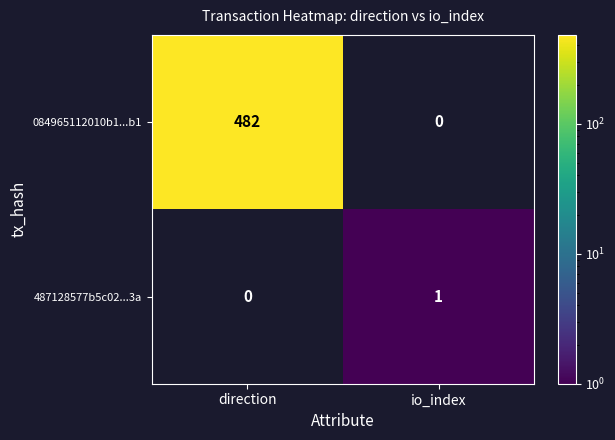

Between io_index and direction, which is larger?

direction